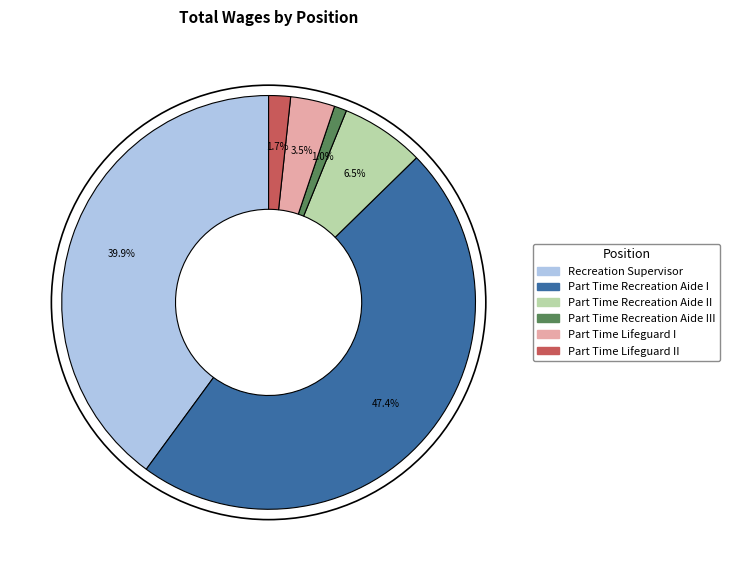

How much of the chart is everything except Part Time Lifeguard II?

98.3%